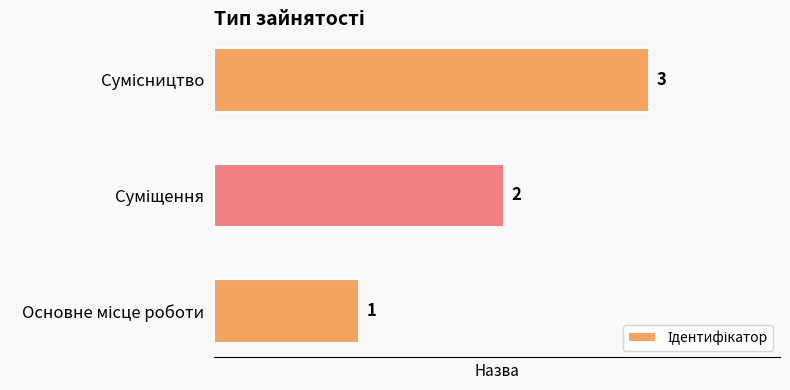

What is the greatest value displayed?

3